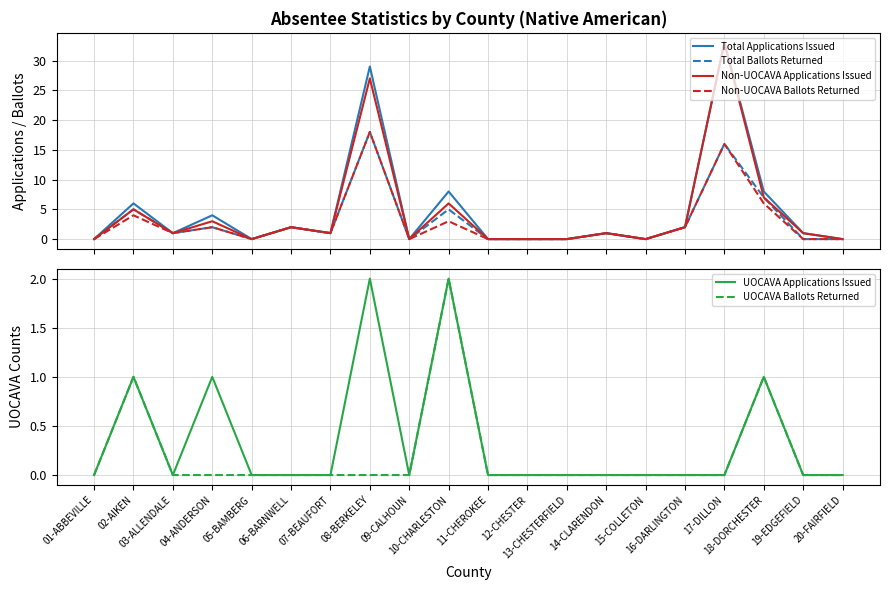

What position from the right is 10-CHARLESTON?

11